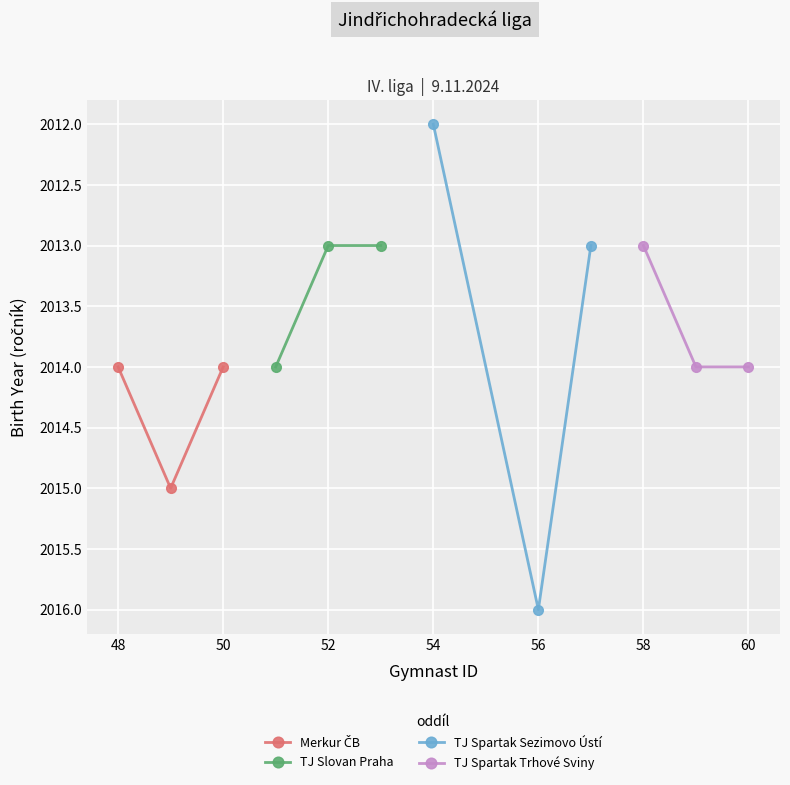

What is the average value of the Merkur ČB series?

2014